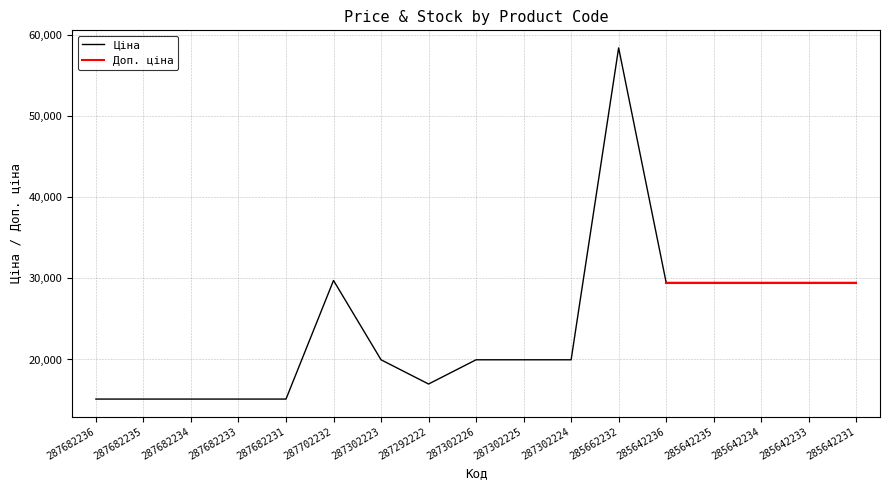

What is the total value across all series at 285642234?

58993.0